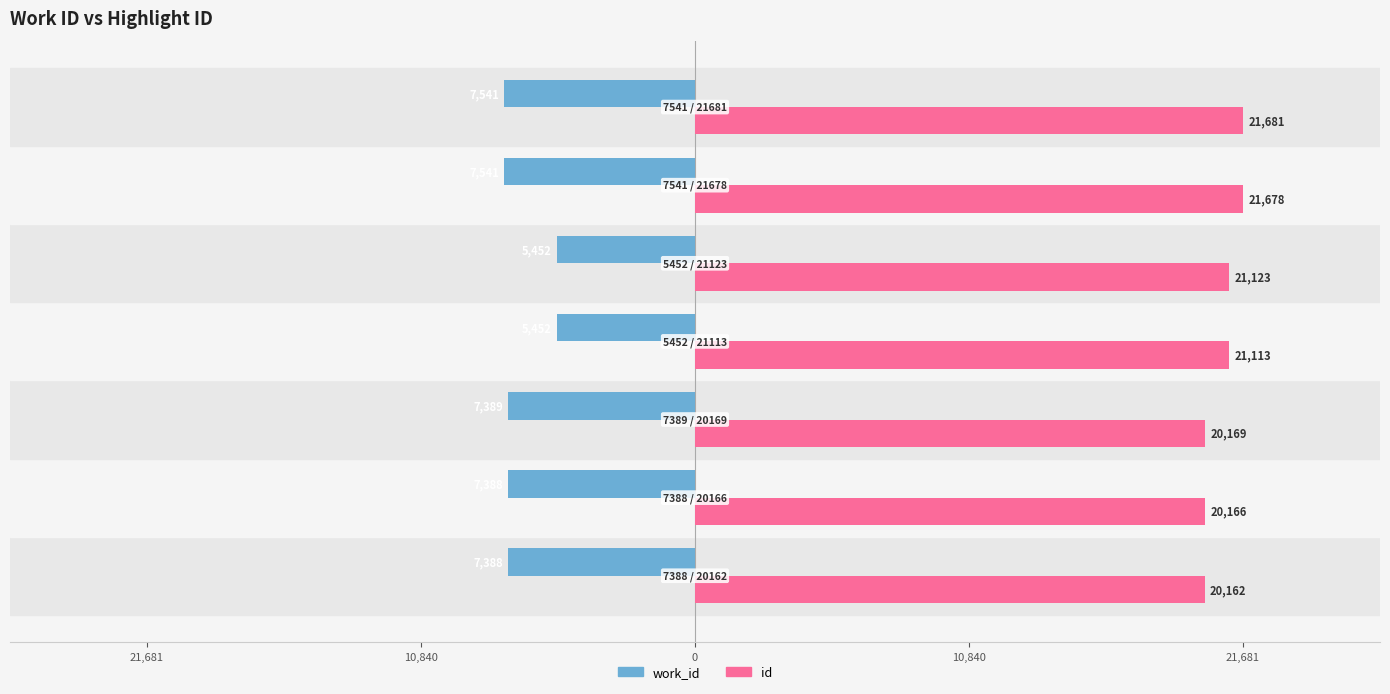

What is the difference between the maximum and minimum values in the work_id series?

2089